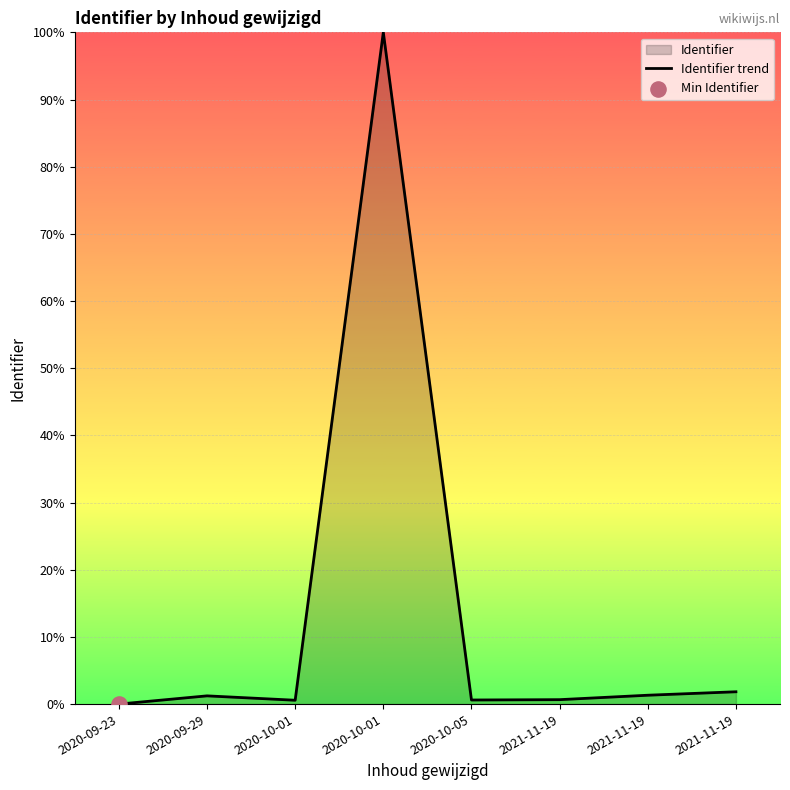

What is the change in value from 2020-09-23 to 2020-09-29?

+1.2